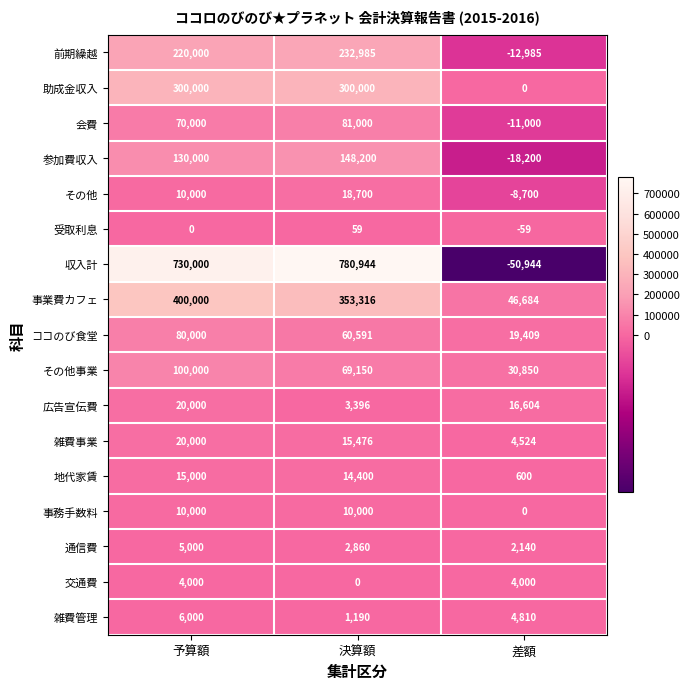

At which label is 雑費事業 closest to 12262?

決算額